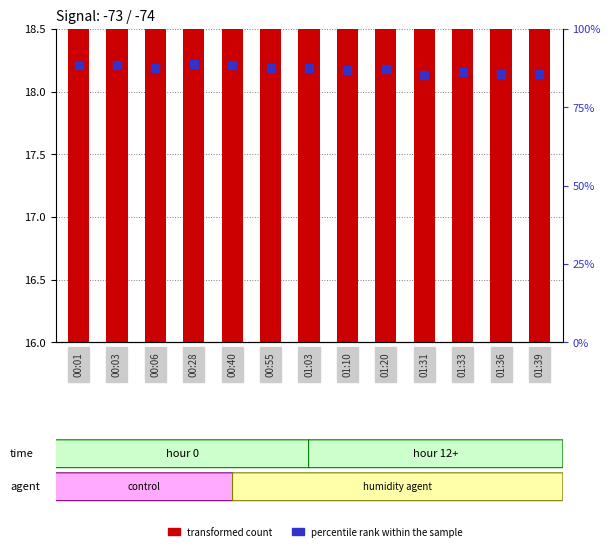

Which series has the largest total across all categories?

percentile rank within the sample